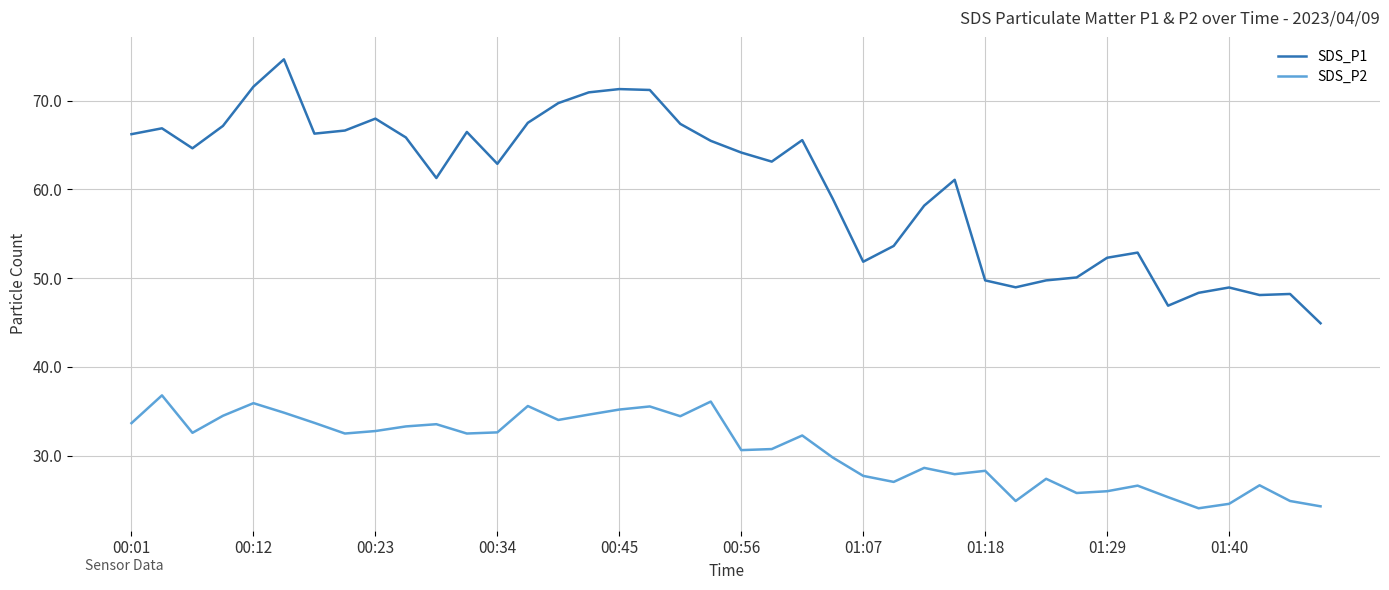

What is the sum of all SDS_P1 values?

2417.6